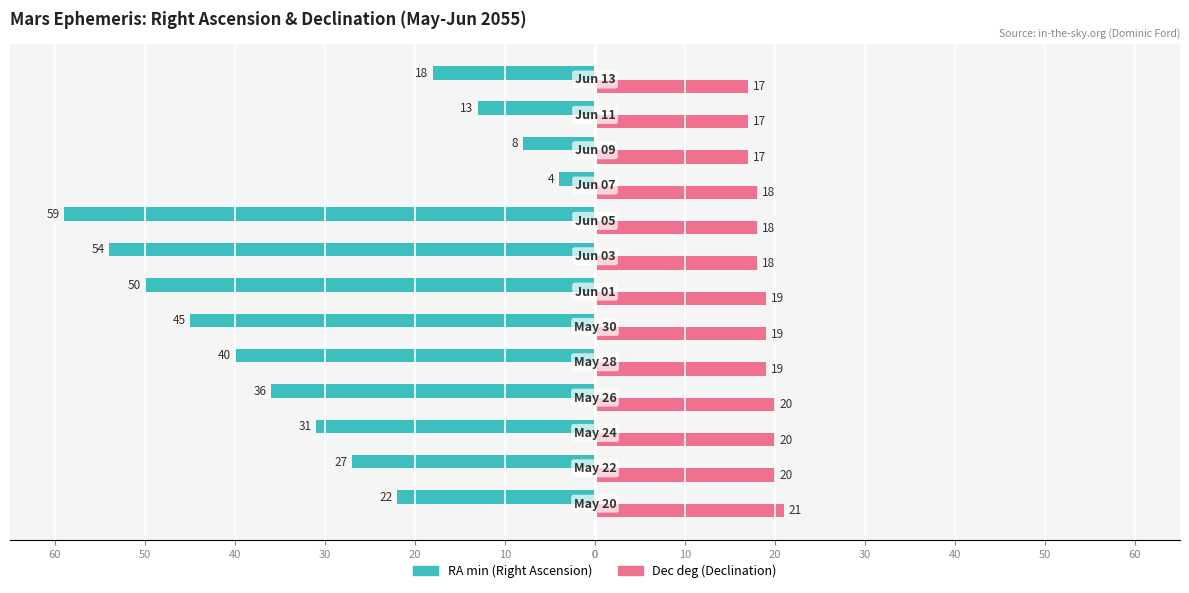

Reading left to right, transcribe all the data shown in this chart.

RA min: -22	-27	-31	-36	-40	-45	-50	-54	-59	-4	-8	-13	-18
Dec deg: 21	20	20	20	19	19	19	18	18	18	17	17	17